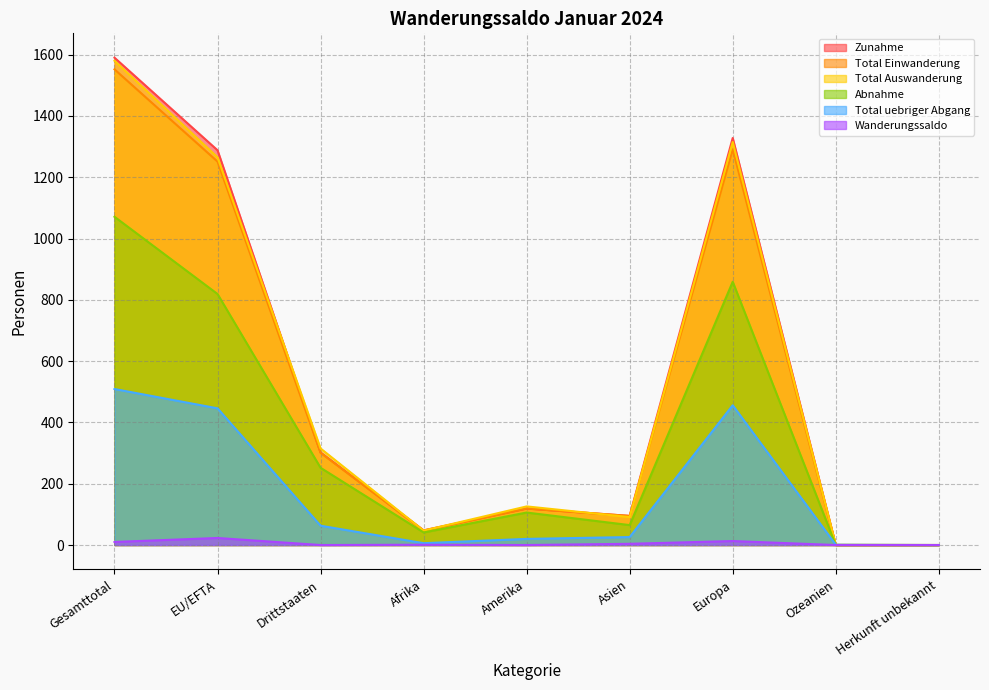

Where is the first local minimum for Total uebriger Abgang?

Afrika